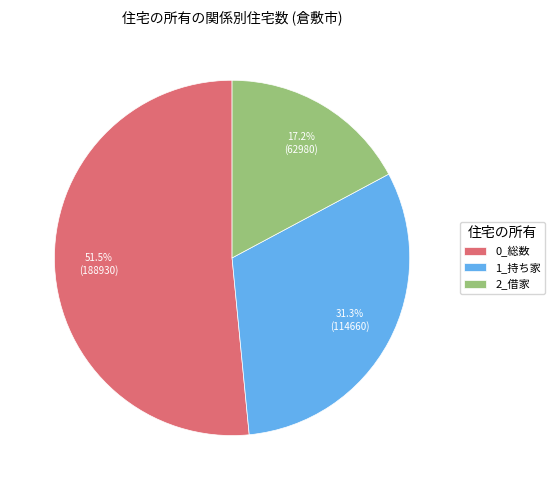

Which slice is the largest?

0_総数